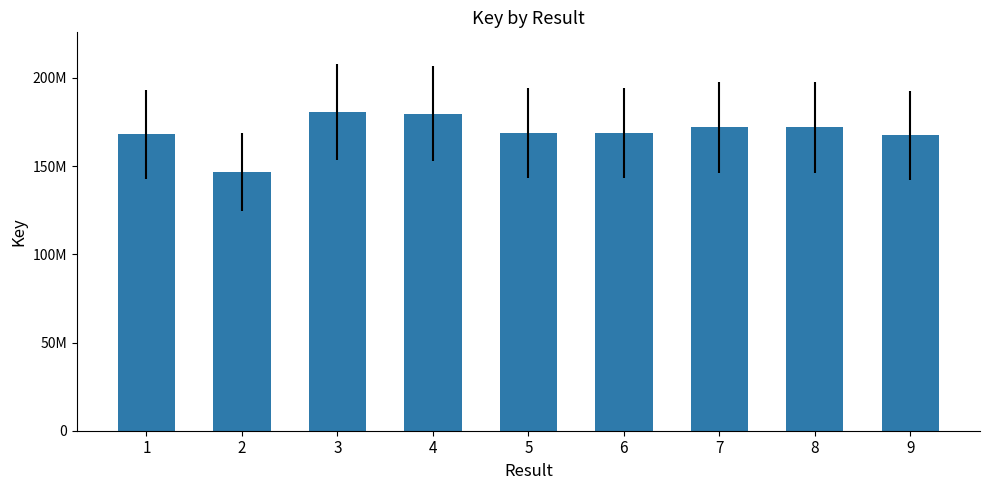

Does the chart contain any negative values?

No